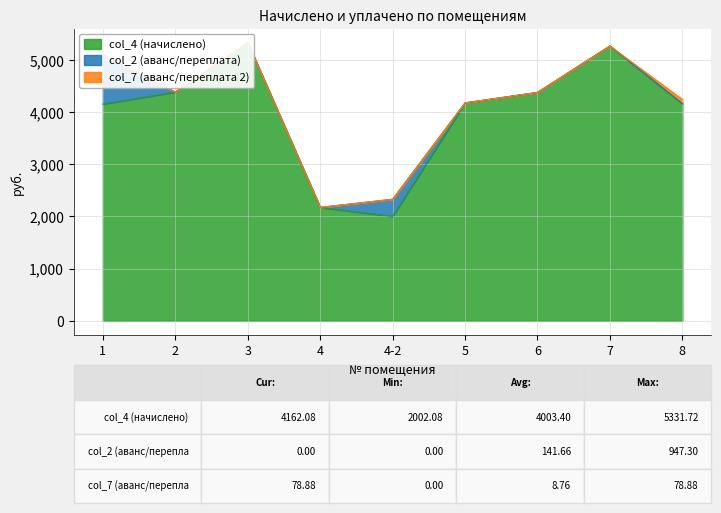

True or false: col_2 (аванс/переплата) has more than 2 interior local peaks.

False